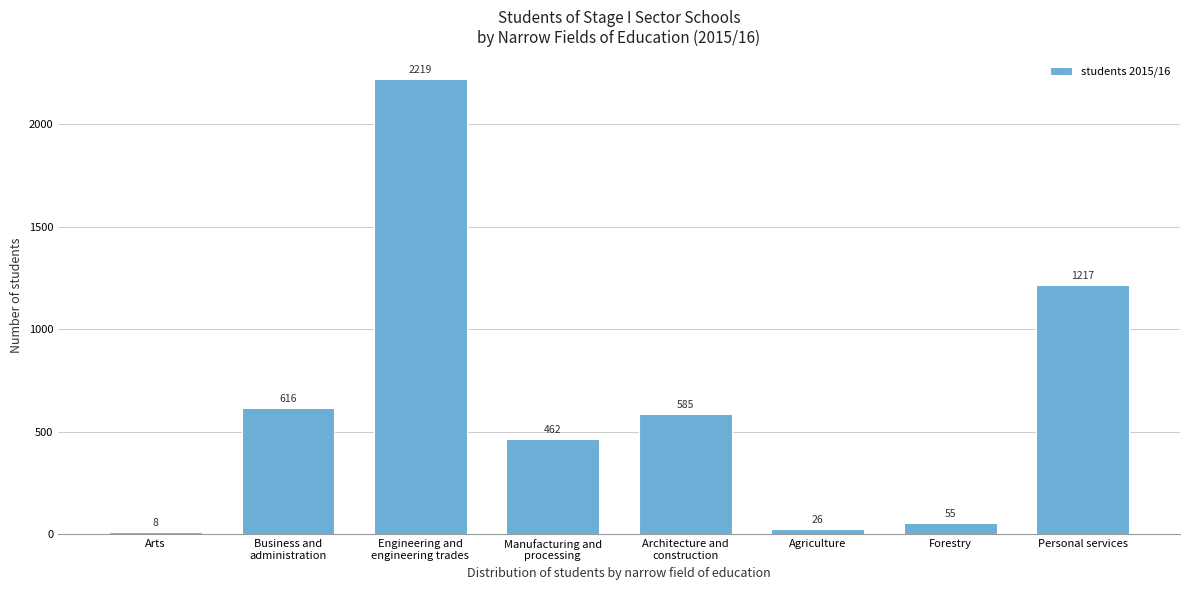

Reading left to right, what are all the values shown in this chart?

8	616	2219	462	585	26	55	1217